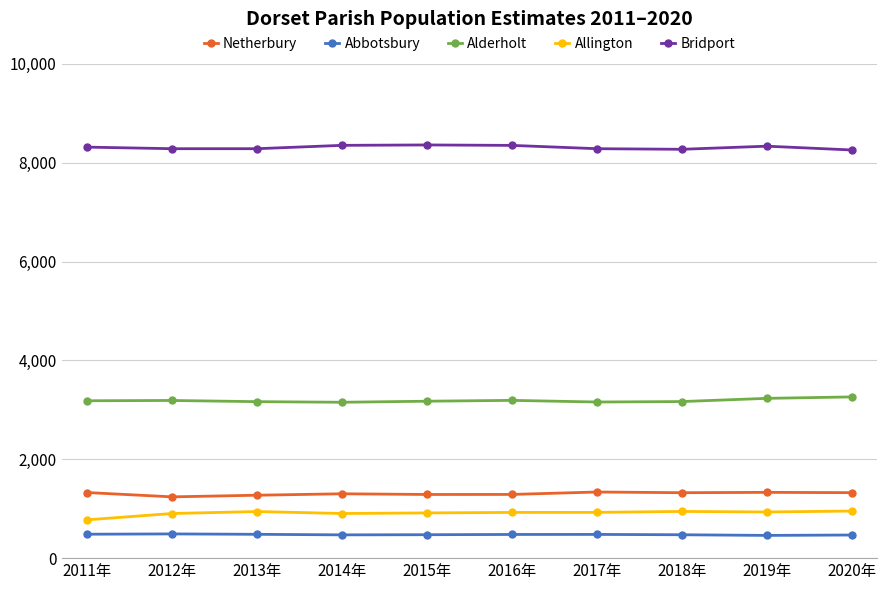

True or false: Abbotsbury and Netherbury intersect in this chart.

False